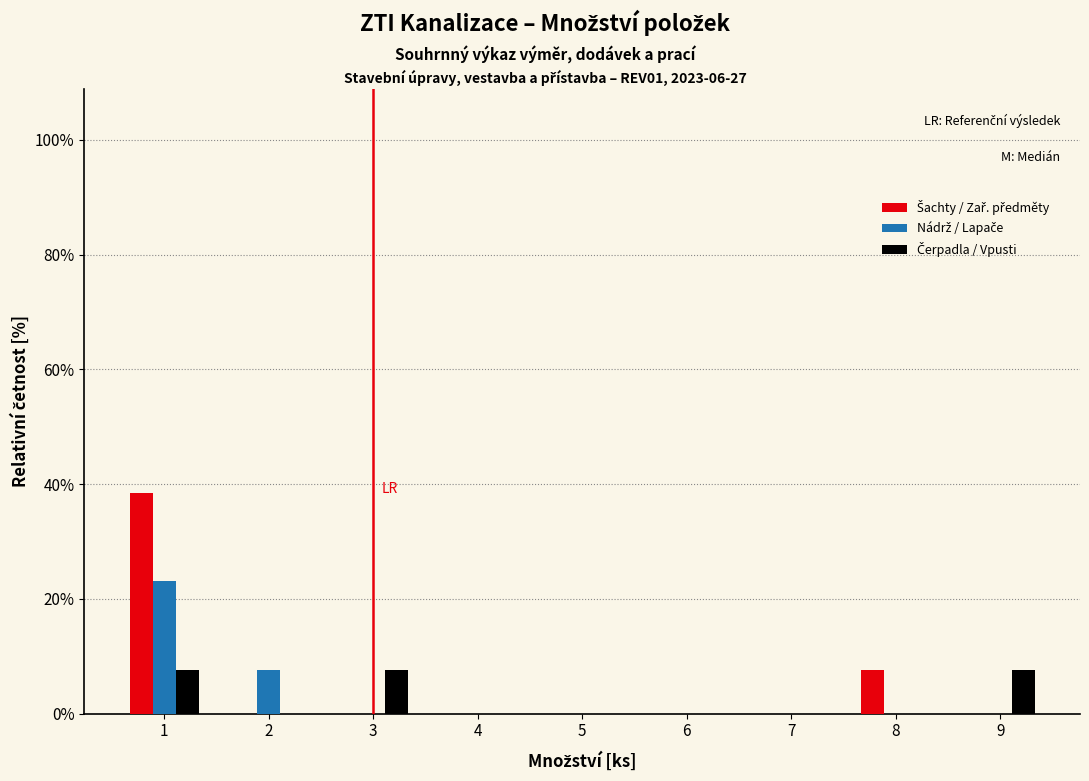

Reading left to right, transcribe this chart: for each range on the x-axis, give the height of each series' bar. The values are not printed on the chart, so give them approximately, as read against the axis.

0.5 to 1.5: Šachty / Zař. předměty=38	Nádrž / Lapače=24	Čerpadla / Vpusti=8
1.5 to 2.5: Šachty / Zař. předměty=0	Nádrž / Lapače=8	Čerpadla / Vpusti=0
2.5 to 3.5: Šachty / Zař. předměty=0	Nádrž / Lapače=0	Čerpadla / Vpusti=8
3.5 to 4.5: Šachty / Zař. předměty=0	Nádrž / Lapače=0	Čerpadla / Vpusti=0
4.5 to 5.5: Šachty / Zař. předměty=0	Nádrž / Lapače=0	Čerpadla / Vpusti=0
5.5 to 6.5: Šachty / Zař. předměty=0	Nádrž / Lapače=0	Čerpadla / Vpusti=0
6.5 to 7.5: Šachty / Zař. předměty=0	Nádrž / Lapače=0	Čerpadla / Vpusti=0
7.5 to 8.5: Šachty / Zař. předměty=8	Nádrž / Lapače=0	Čerpadla / Vpusti=0
8.5 to 9.5: Šachty / Zař. předměty=0	Nádrž / Lapače=0	Čerpadla / Vpusti=8